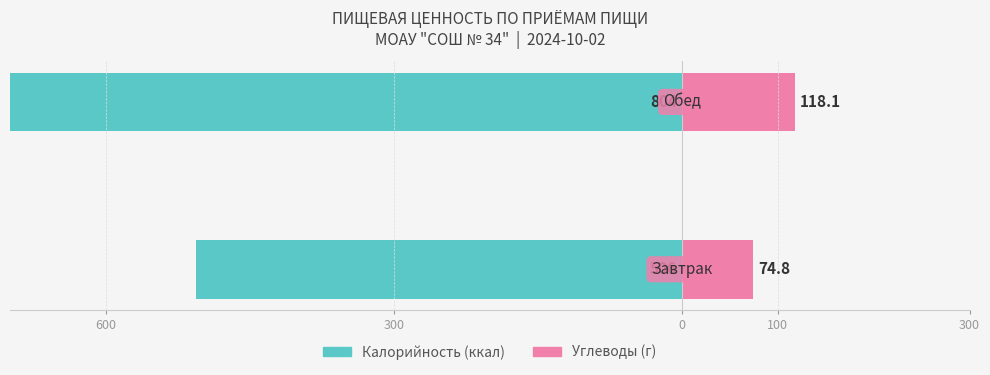

What is the difference between the Углеводы (г) values at 600 and 300?

43.3